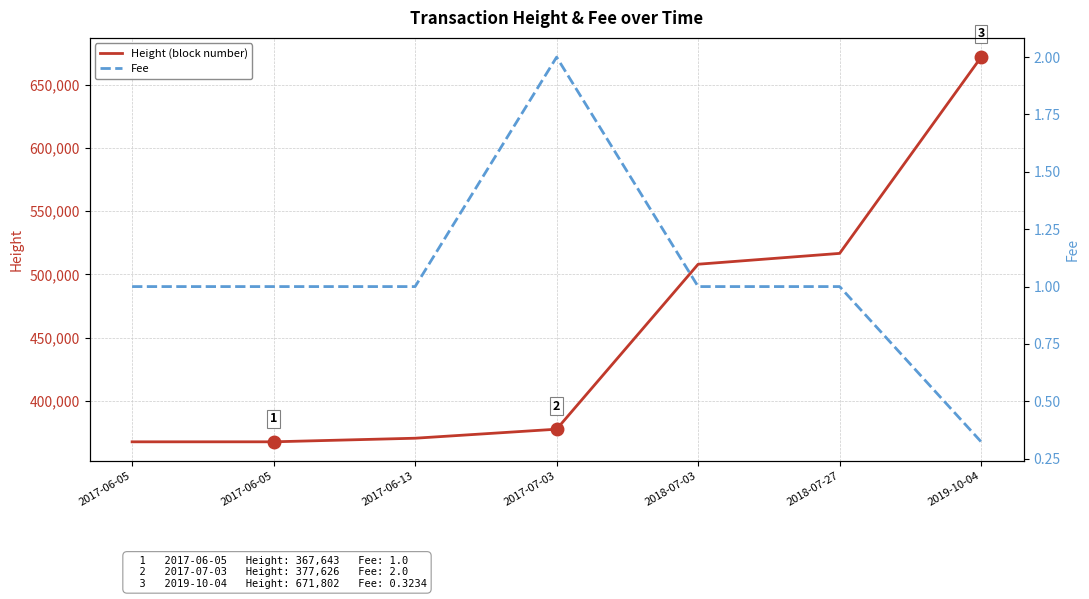

Reading left to right, what are all the values shown in this chart?

Height (block number): 367643.0	367650.0	370491.0	377626.0	508062.0	516628.0	671802.0
Fee: 1.0	1.0	1.0	2.0	1.0	1.0	0.3